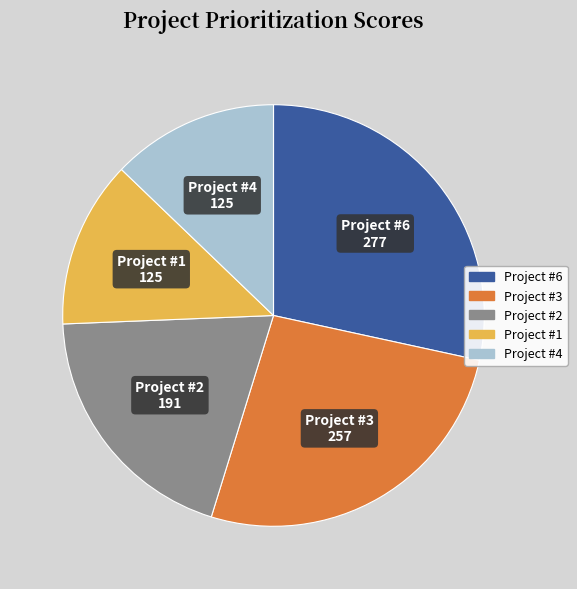

The Project #2 slice represents 20% of the pie. True or false?

True